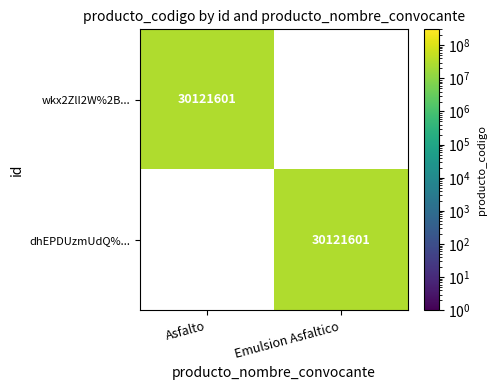

What is the total value across all series at Emulsion Asfaltico?

30121601